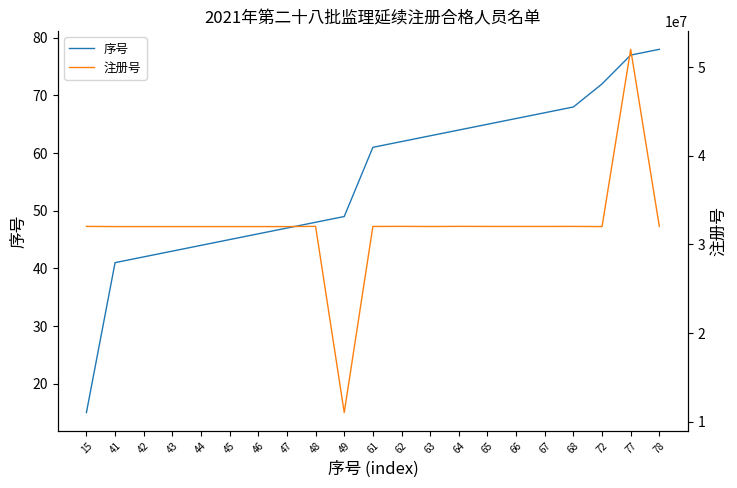

What is the approximate value of 注册号 at 61, to the nearest 10?

32013400